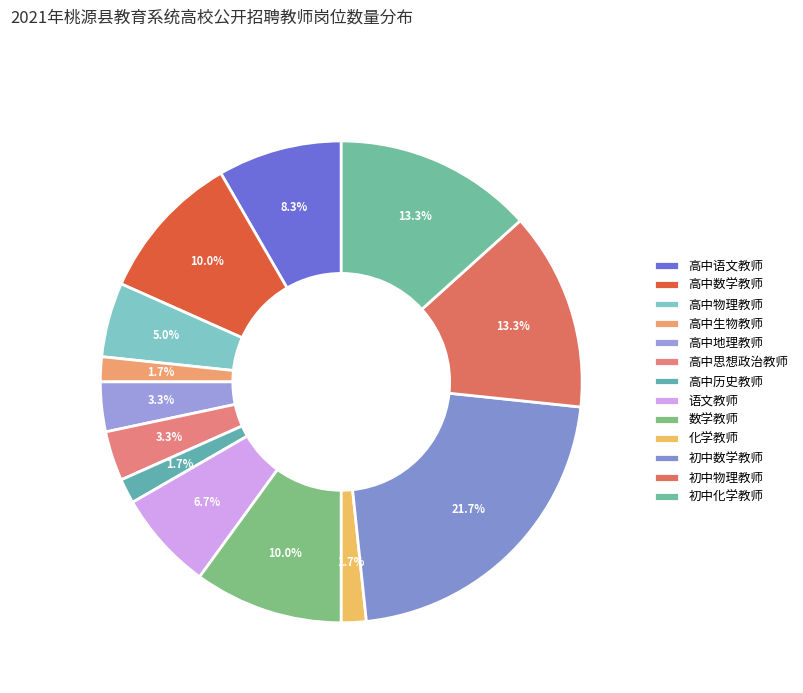

What percentage is the 初中数学教师 slice, to the nearest percent?

22%